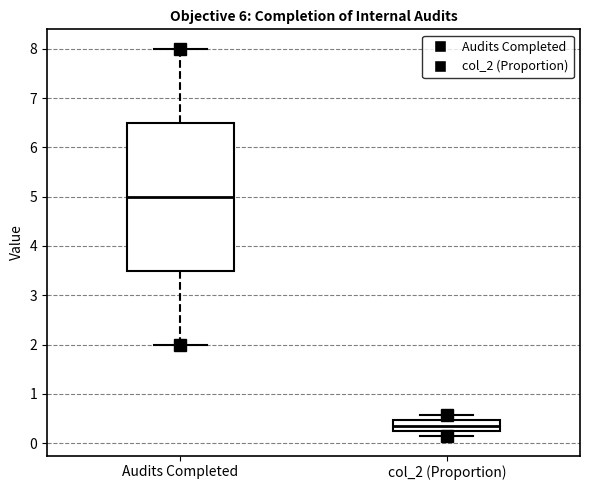

Which box is the tallest, from its lower edge to its upper edge?

Audits Completed